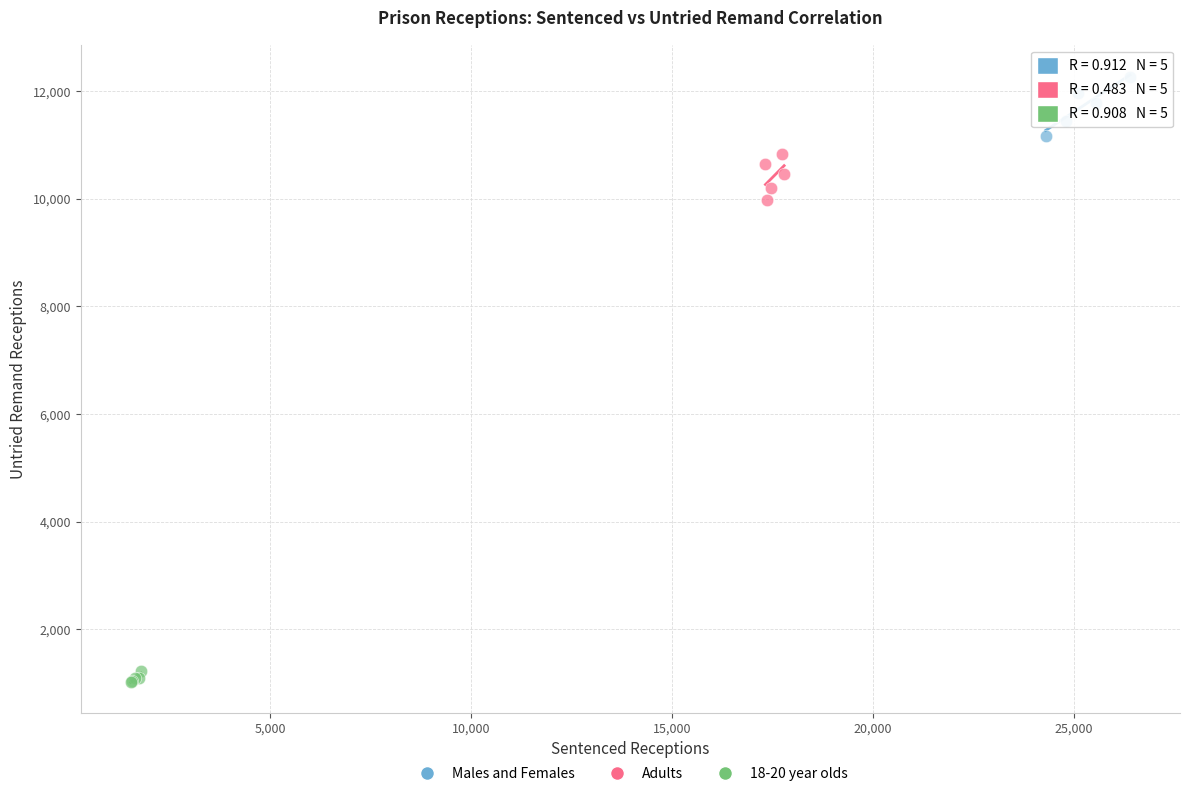

Which series reaches the maximum Y coordinate?

Males and Females